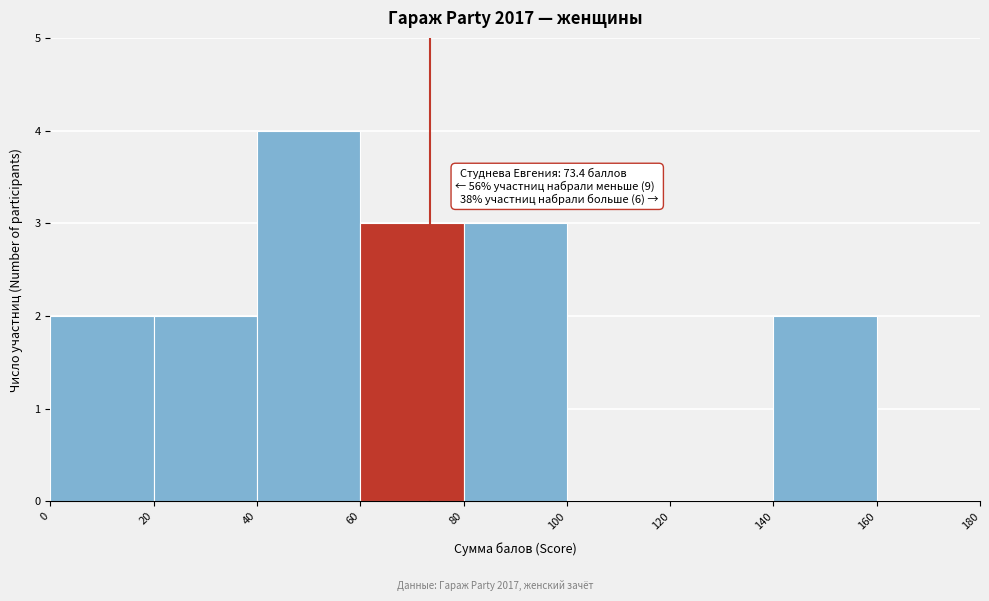

Over which range of the x-axis is the bar tallest?

40 to 60